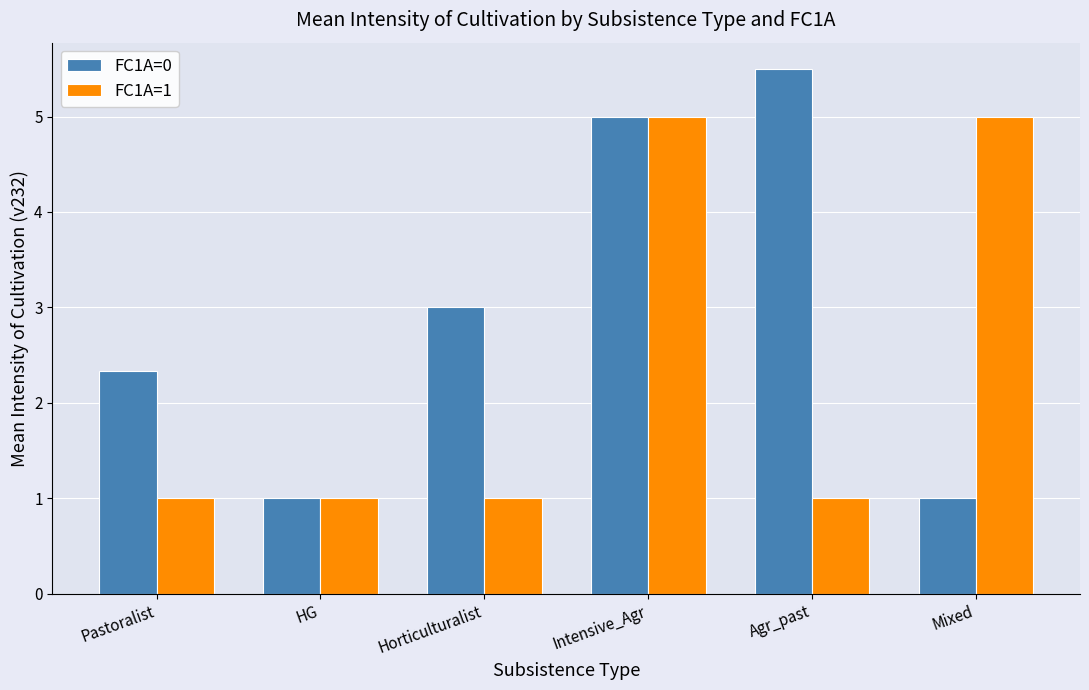

Reading right to left, list all the values displayed in this chart.

FC1A=0: 1.0	5.5	5.0	3.0	1.0	2.3
FC1A=1: 5.0	1.0	5.0	1.0	1.0	1.0